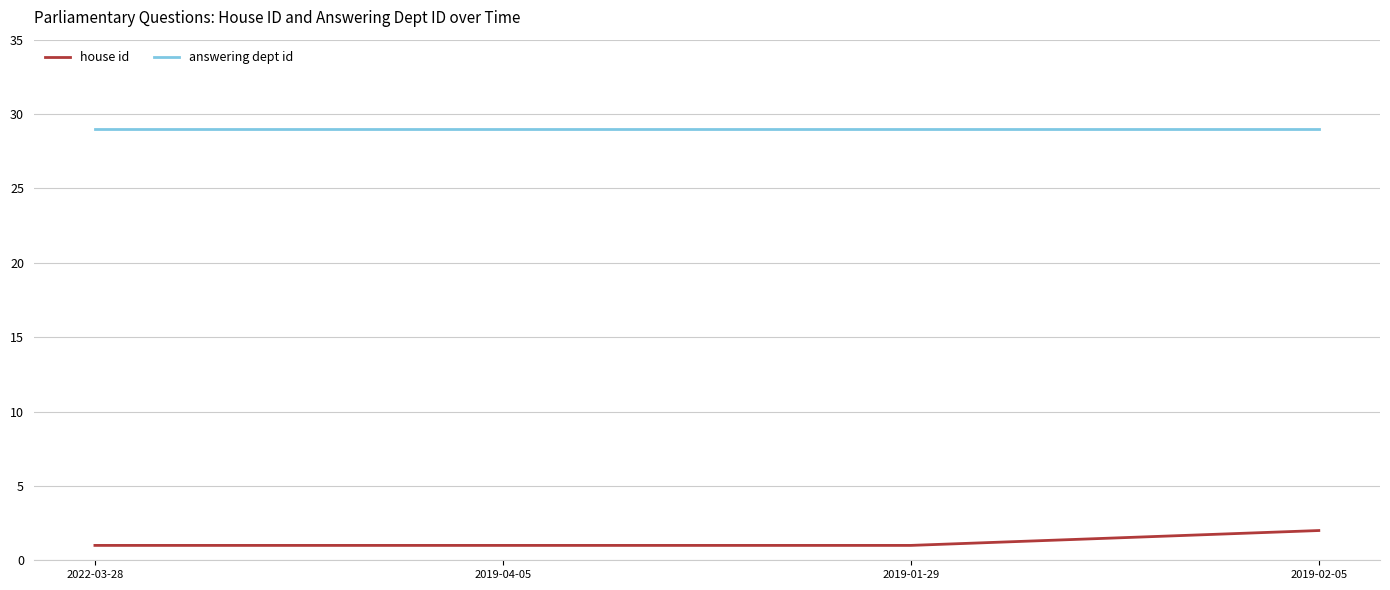

At 2019-01-29, list the series in order from largest to smallest.

answering dept id, house id